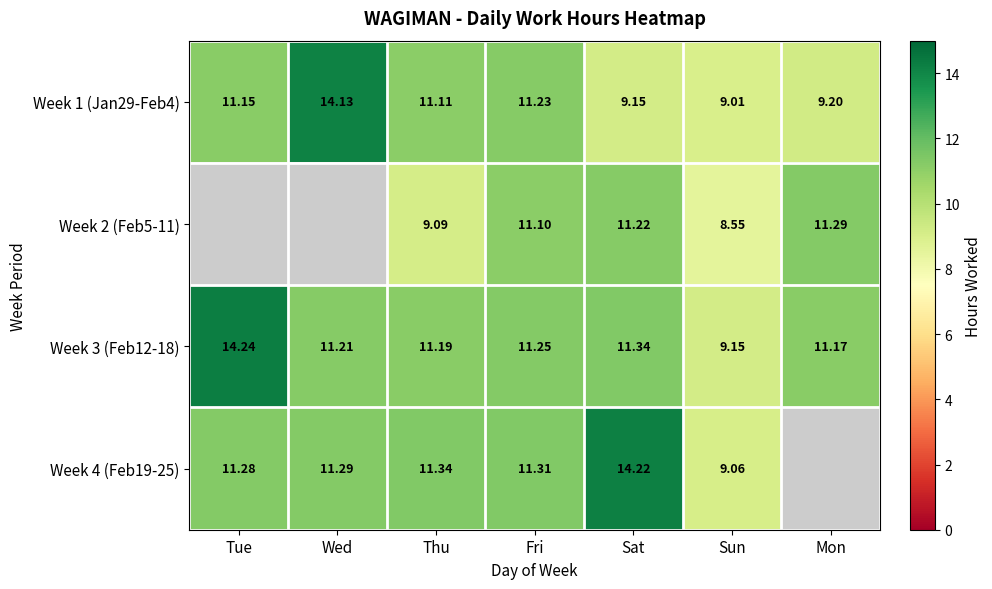

At which label does Week 1 (Jan29-Feb4) reach its minimum?

Sun